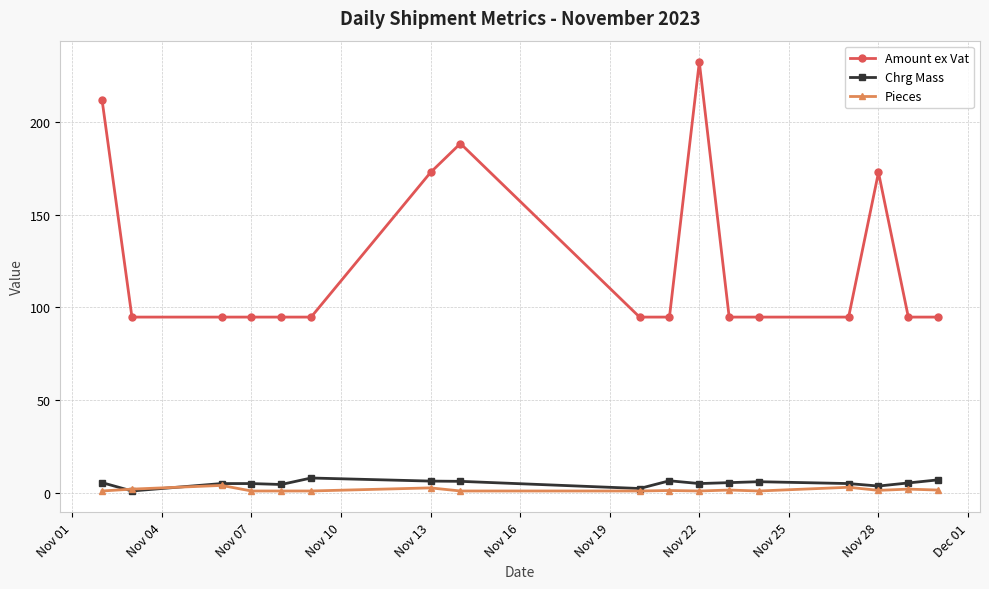

True or false: Amount ex Vat has more than 2 interior local peaks.

True